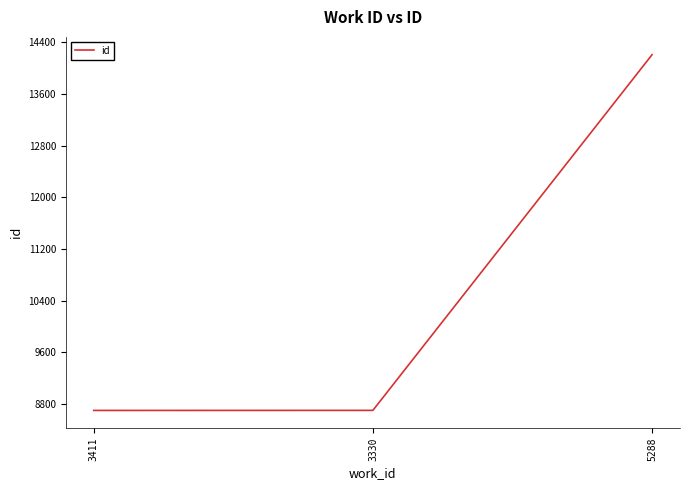

What is the maximum value shown in the chart?

14206